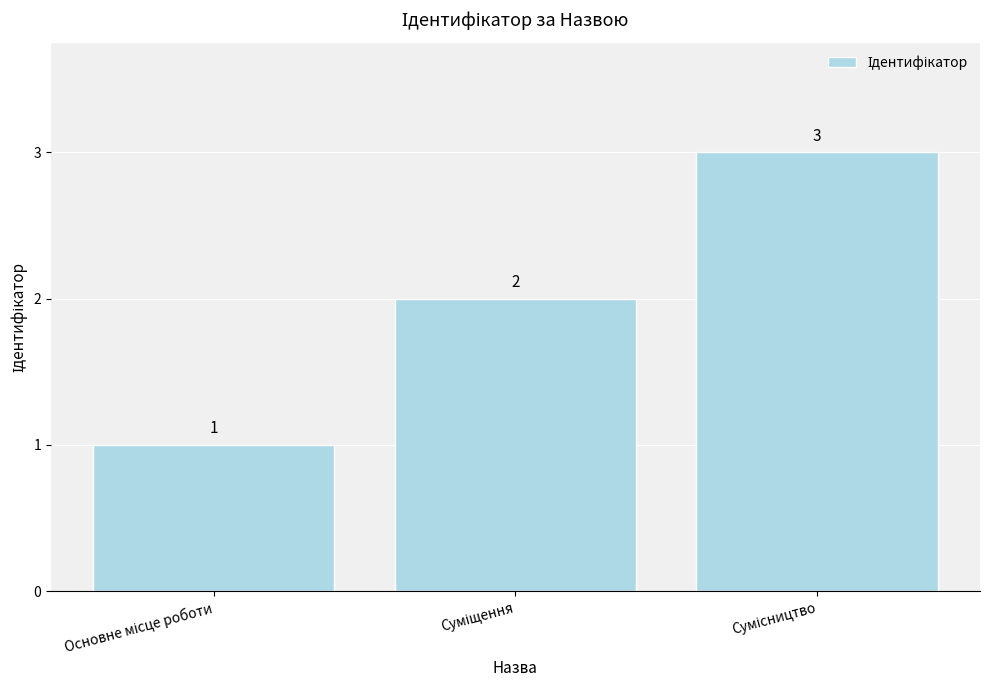

Count the values in the range 1 to 3.

3